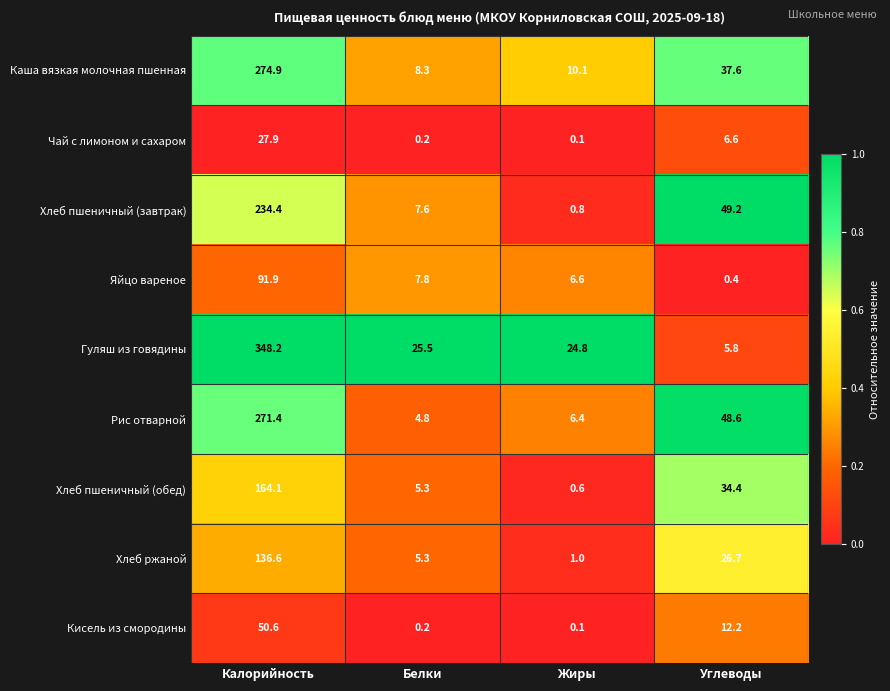

Rank the series by their maximum value, from lowest to highest.

Чай с лимоном и сахаром, Кисель из смородины, Яйцо вареное, Хлеб ржаной, Хлеб пшеничный (обед), Хлеб пшеничный (завтрак), Рис отварной, Каша вязкая молочная пшенная, Гуляш из говядины